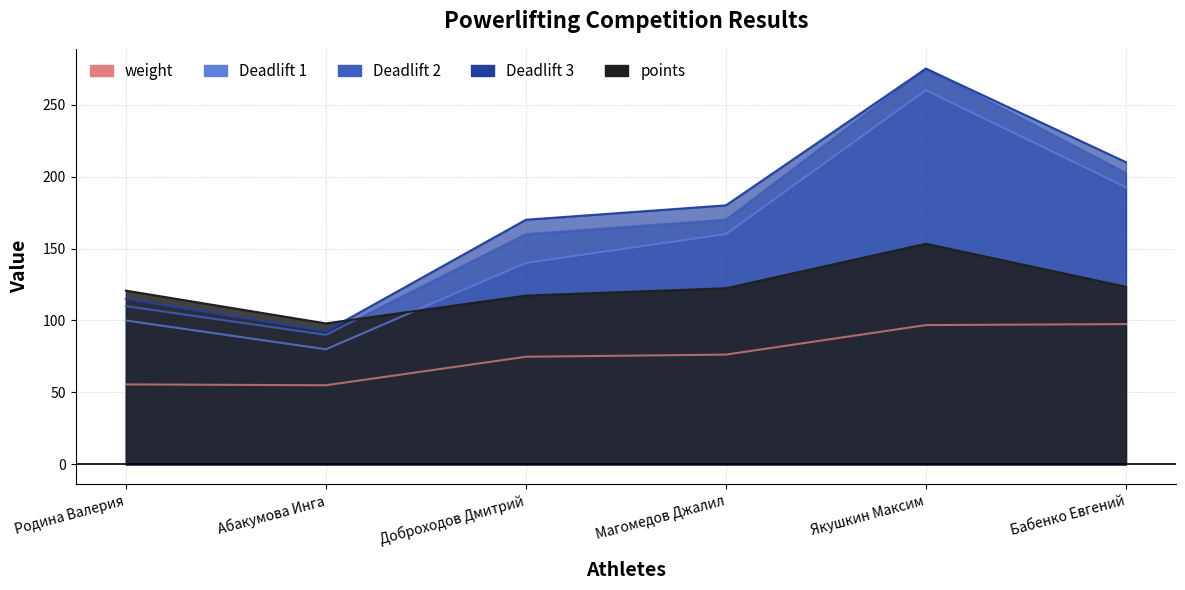

Which series has the largest range (max minus min)?

Deadlift 2